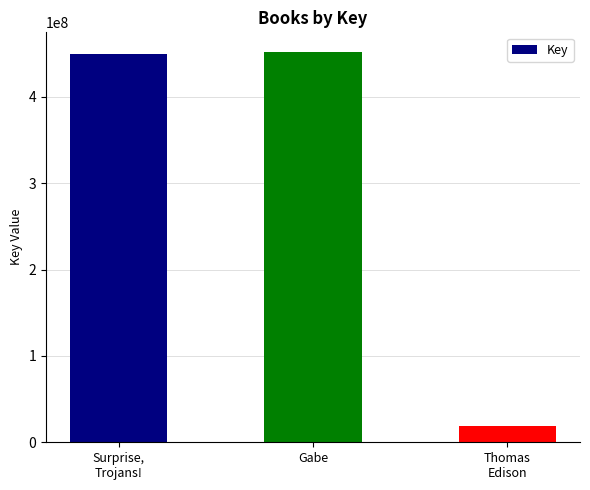

What is the average value?

306614623